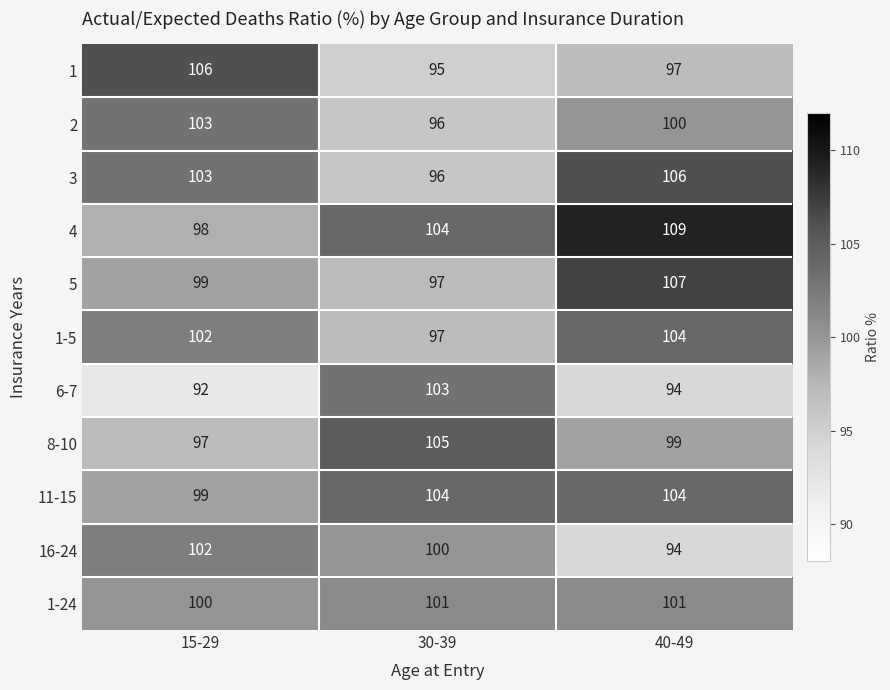

How many distinct data groups are displayed?

11